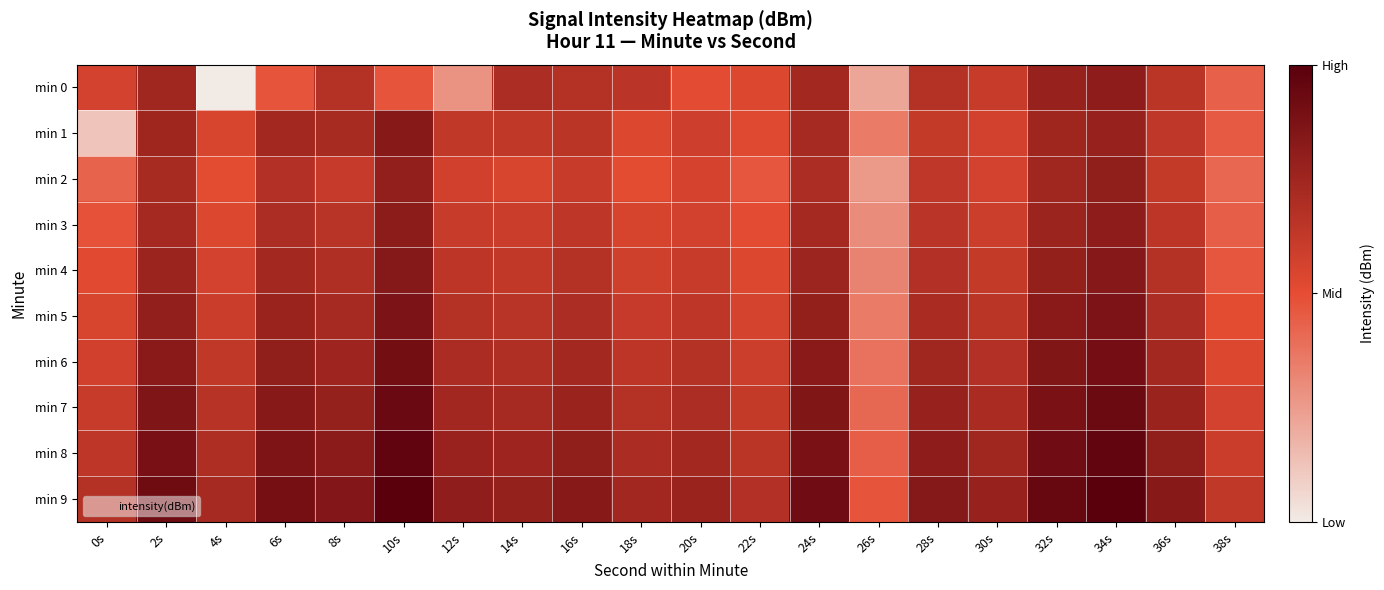

Reading left to right, extract all data points from this chart.

min 0: 0s=-117.0	2s=-112.6	4s=-131.2	6s=-119.3	8s=-114.2	10s=-119.3	12s=-124.3	14s=-113.5	16s=-114.3	18s=-114.8	20s=-118.5	22s=-117.8	24s=-112.8	26s=-125.7	28s=-114.3	30s=-115.8	32s=-111.8	34s=-110.8	36s=-114.9	38s=-120.3
min 1: 0s=-128.2	2s=-112.5	4s=-117.4	6s=-112.7	8s=-113.2	10s=-110.3	12s=-115.3	14s=-115.4	16s=-114.9	18s=-117.8	20s=-116.5	22s=-118.2	24s=-113.1	26s=-122.3	28s=-115.7	30s=-116.9	32s=-112.4	34s=-111.6	36s=-115.3	38s=-119.8
min 2: 0s=-120.5	2s=-113.2	4s=-118.6	6s=-114.1	8s=-115.8	10s=-111.3	12s=-116.7	14s=-117.4	16s=-115.9	18s=-118.6	20s=-117.2	22s=-119.4	24s=-113.6	26s=-124.8	28s=-115.2	30s=-117.0	32s=-112.5	34s=-111.1	36s=-115.7	38s=-120.8
min 3: 0s=-119.1	2s=-112.9	4s=-117.8	6s=-113.5	8s=-114.7	10s=-110.8	12s=-115.9	14s=-116.2	16s=-115.1	18s=-117.3	20s=-116.8	22s=-118.5	24s=-112.9	26s=-123.7	28s=-114.8	30s=-116.4	32s=-112.1	34s=-110.9	36s=-115.0	38s=-120.1
min 4: 0s=-118.3	2s=-112.1	4s=-117.0	6s=-112.7	8s=-113.9	10s=-110.1	12s=-115.0	14s=-115.5	16s=-114.3	18s=-116.6	20s=-115.9	22s=-117.8	24s=-112.2	26s=-123.0	28s=-114.1	30s=-115.7	32s=-111.4	34s=-110.2	36s=-114.3	38s=-119.4
min 5: 0s=-117.5	2s=-111.3	4s=-116.2	6s=-111.9	8s=-113.1	10s=-109.3	12s=-114.2	14s=-114.7	16s=-113.5	18s=-115.8	20s=-115.1	22s=-117.1	24s=-111.4	26s=-122.3	28s=-113.3	30s=-114.9	32s=-110.6	34s=-109.4	36s=-113.5	38s=-118.6
min 6: 0s=-116.7	2s=-110.5	4s=-115.4	6s=-111.1	8s=-112.3	10s=-108.5	12s=-113.4	14s=-113.9	16s=-112.7	18s=-115.0	20s=-114.3	22s=-116.4	24s=-110.6	26s=-121.6	28s=-112.5	30s=-114.1	32s=-109.8	34s=-108.6	36s=-112.7	38s=-117.8
min 7: 0s=-115.9	2s=-109.7	4s=-114.6	6s=-110.3	8s=-111.5	10s=-107.7	12s=-112.6	14s=-113.1	16s=-111.9	18s=-114.2	20s=-113.5	22s=-115.7	24s=-109.8	26s=-120.9	28s=-111.7	30s=-113.3	32s=-109.0	34s=-107.8	36s=-111.9	38s=-117.0
min 8: 0s=-115.1	2s=-108.9	4s=-113.8	6s=-109.5	8s=-110.7	10s=-106.9	12s=-111.8	14s=-112.3	16s=-111.1	18s=-113.4	20s=-112.7	22s=-114.9	24s=-109.0	26s=-120.1	28s=-110.9	30s=-112.5	32s=-108.2	34s=-107.0	36s=-111.1	38s=-116.2
min 9: 0s=-114.3	2s=-108.1	4s=-113.0	6s=-108.7	8s=-109.9	10s=-106.1	12s=-111.0	14s=-111.5	16s=-110.3	18s=-112.6	20s=-111.9	22s=-114.1	24s=-108.2	26s=-119.3	28s=-110.1	30s=-111.7	32s=-107.4	34s=-106.2	36s=-110.3	38s=-115.4